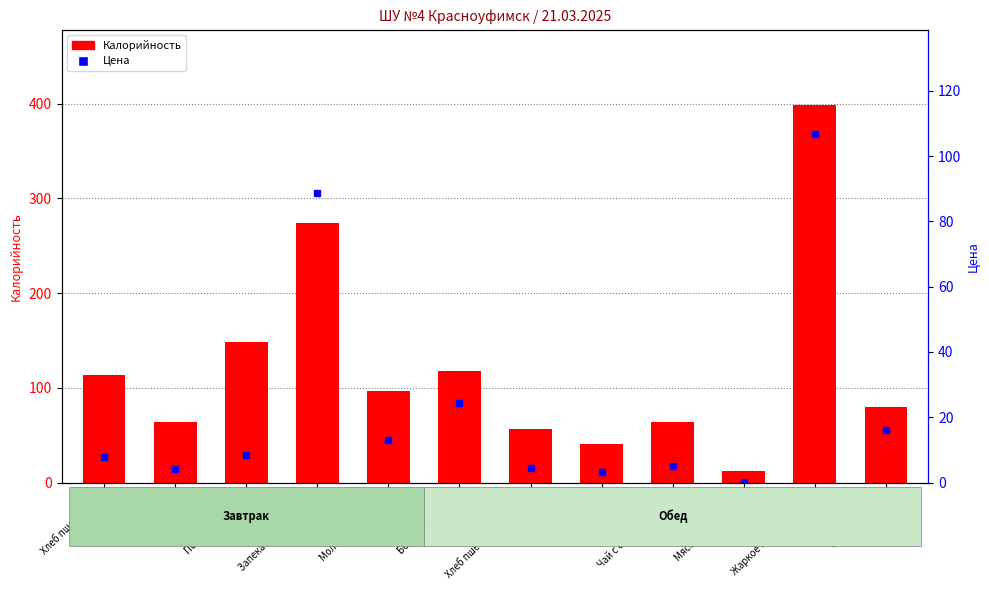

What is the difference between the maximum and second lowest values in the Цена series?

103.3